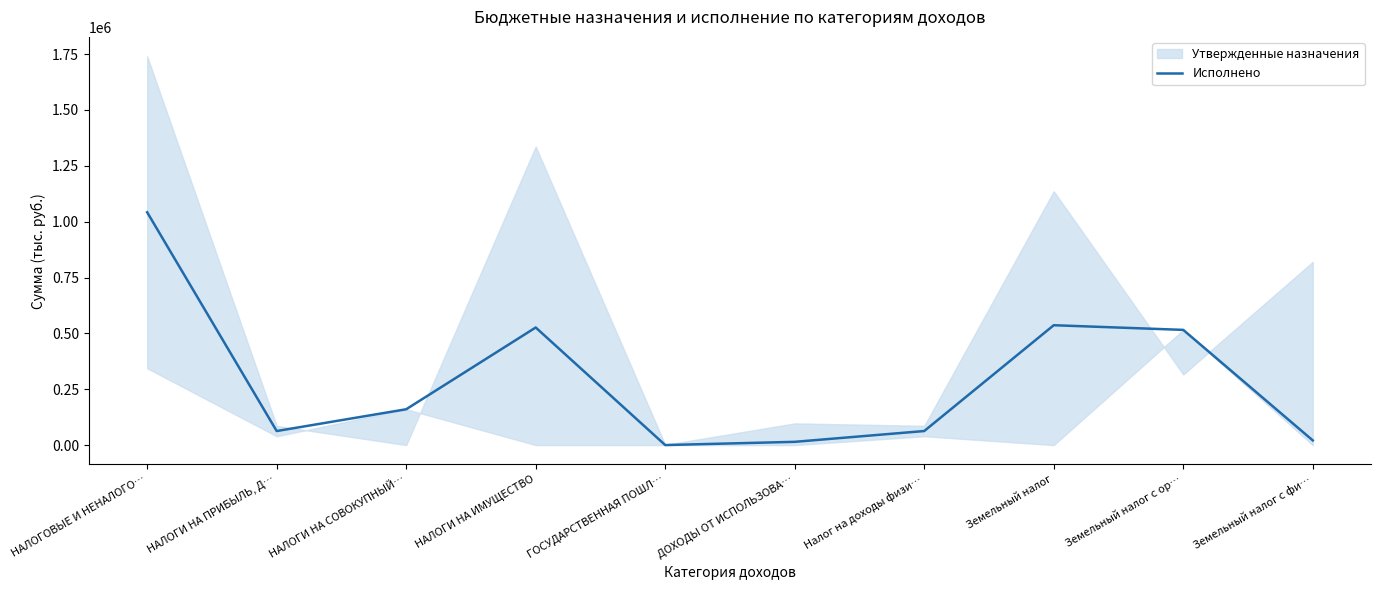

What is the difference between the maximum and minimum values?

1041900.0